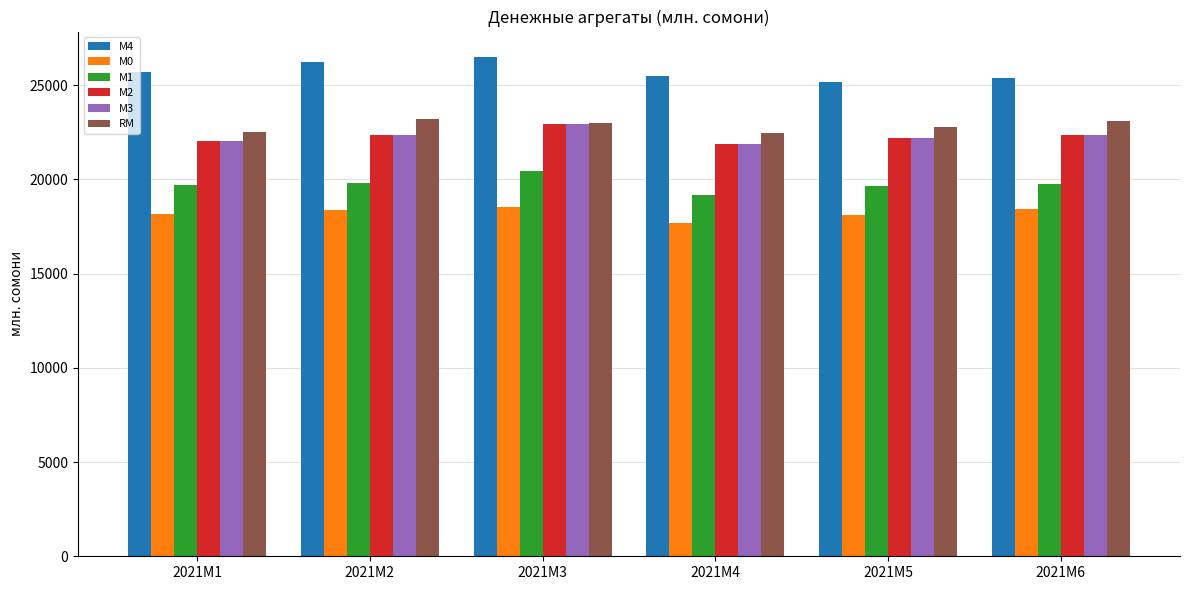

What is the sum of the RM values at 2021M1 and 2021M3?

45538.4